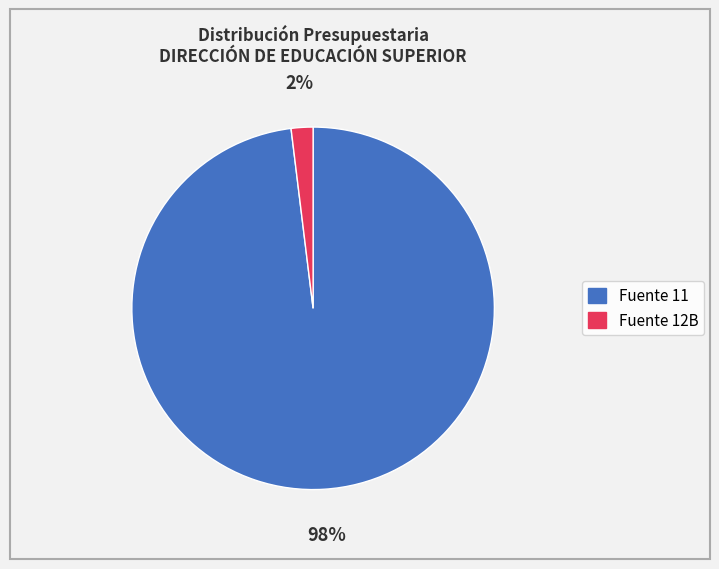

Is there any slice that represents more than half of the pie?

Yes